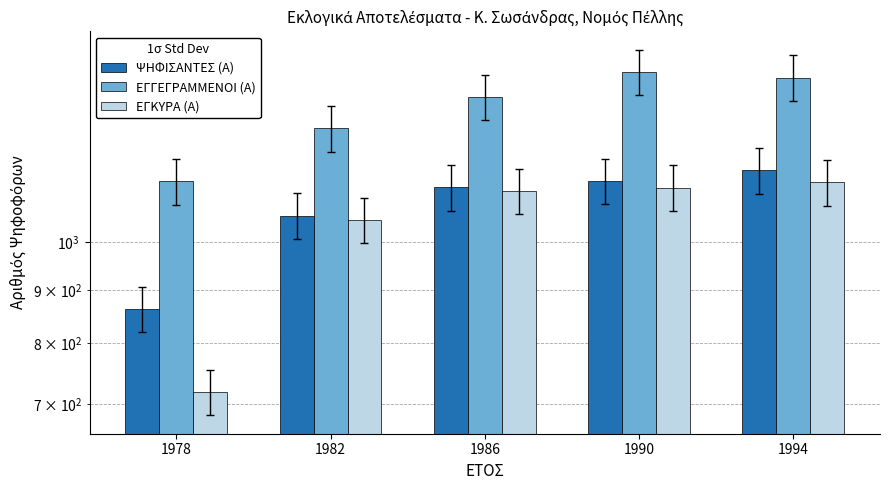

Is it true that ΕΓΓΕΓΡΑΜΜΕΝΟΙ (Α) equals 1828 at 1978?

False